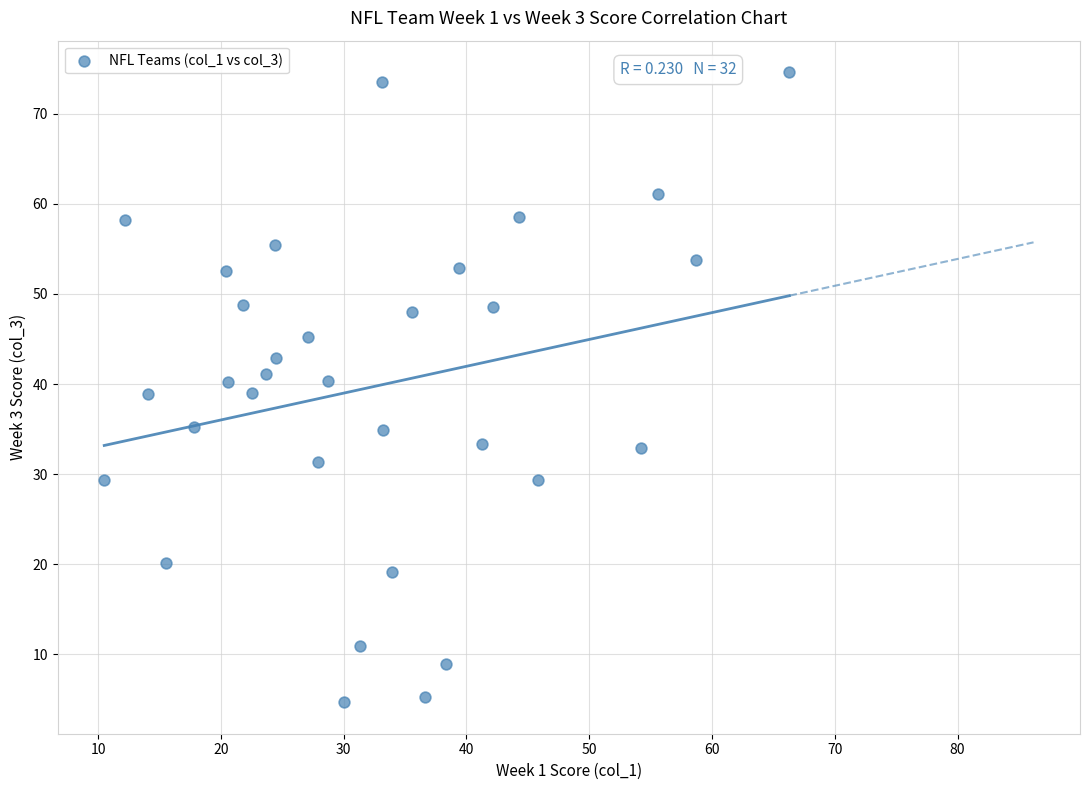

What is the range of X values (max minus min)?

55.8